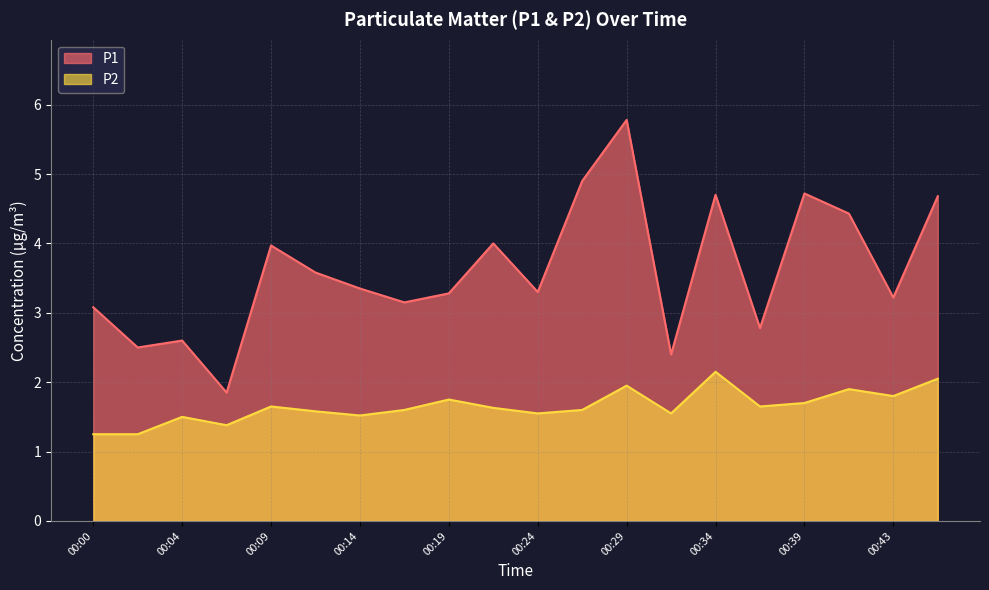

Which category has the lowest value across all series?

00:00